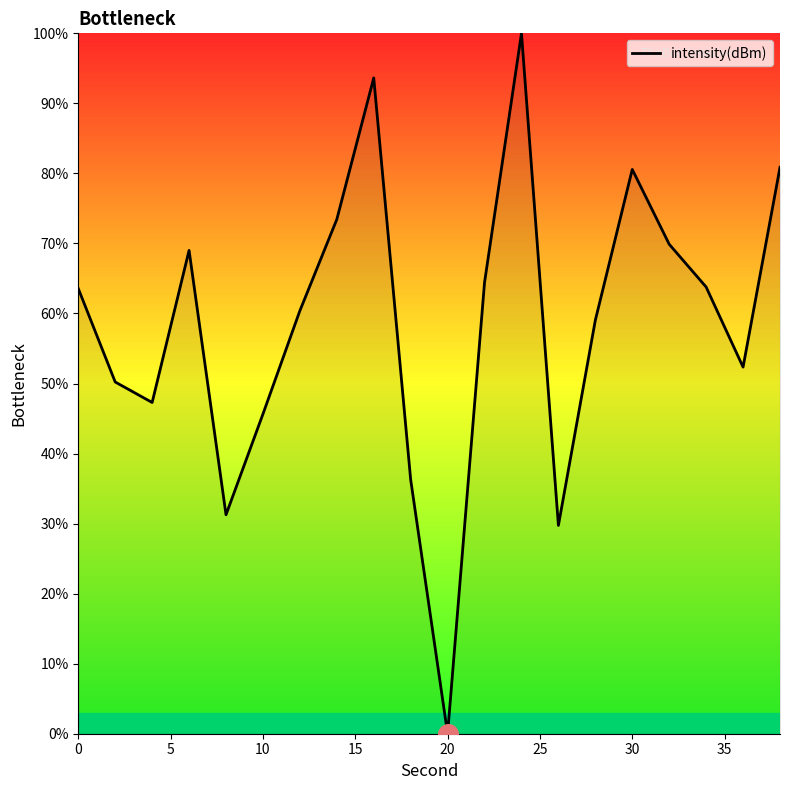

Is this an area chart (filled region under the line)?

Yes